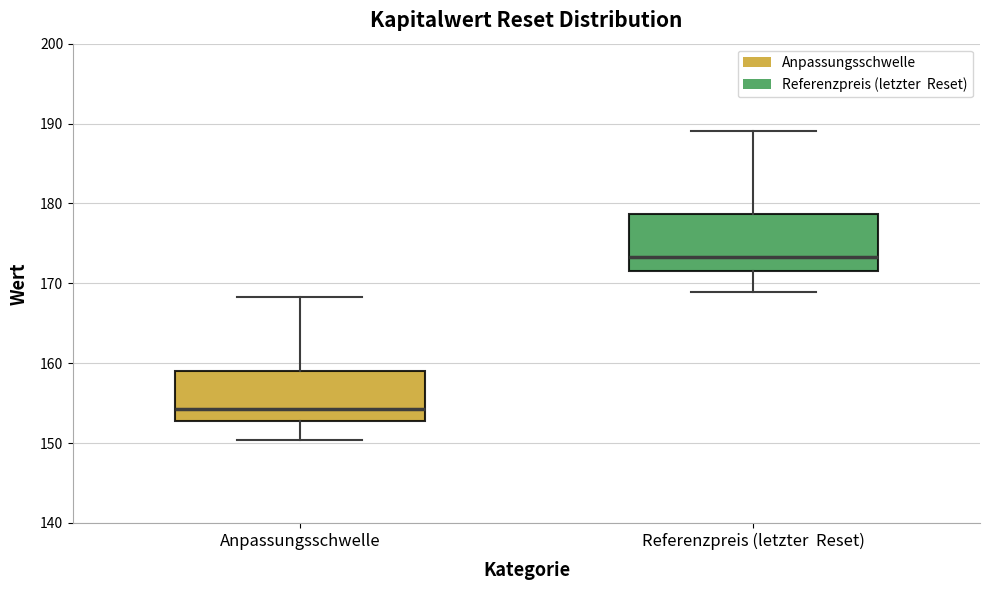

Reading left to right, read every box against the y-axis: the position of its median line, the range the box covers, and the ends of its whiskers. The values are not printed on the chart, so give them approximately, as read against the axis.

Anpassungsschwelle: median 154, box 153 to 159, whiskers 150 to 168
Referenzpreis (letzter Reset): median 173, box 172 to 179, whiskers 169 to 189